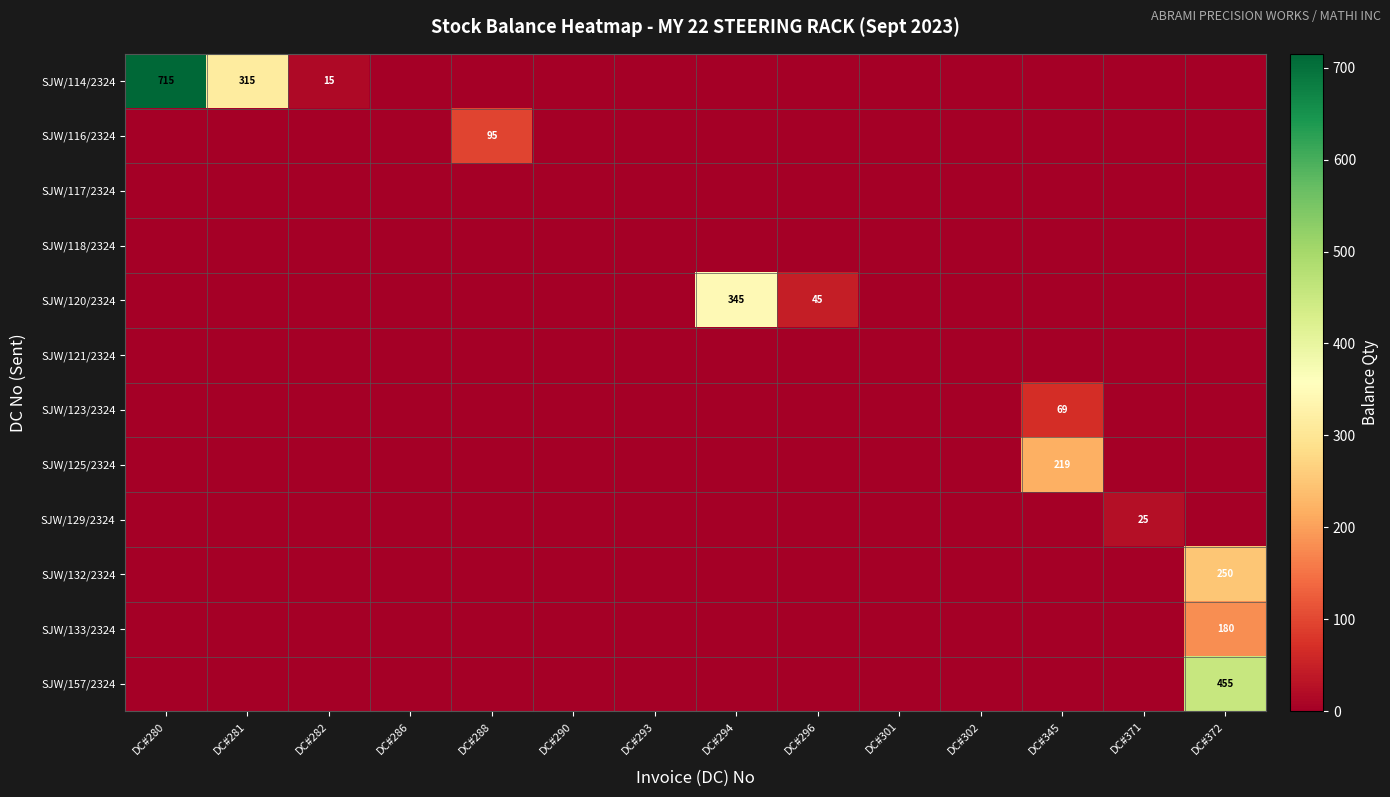

Which has a higher value, DC#372 or DC#302?

DC#372